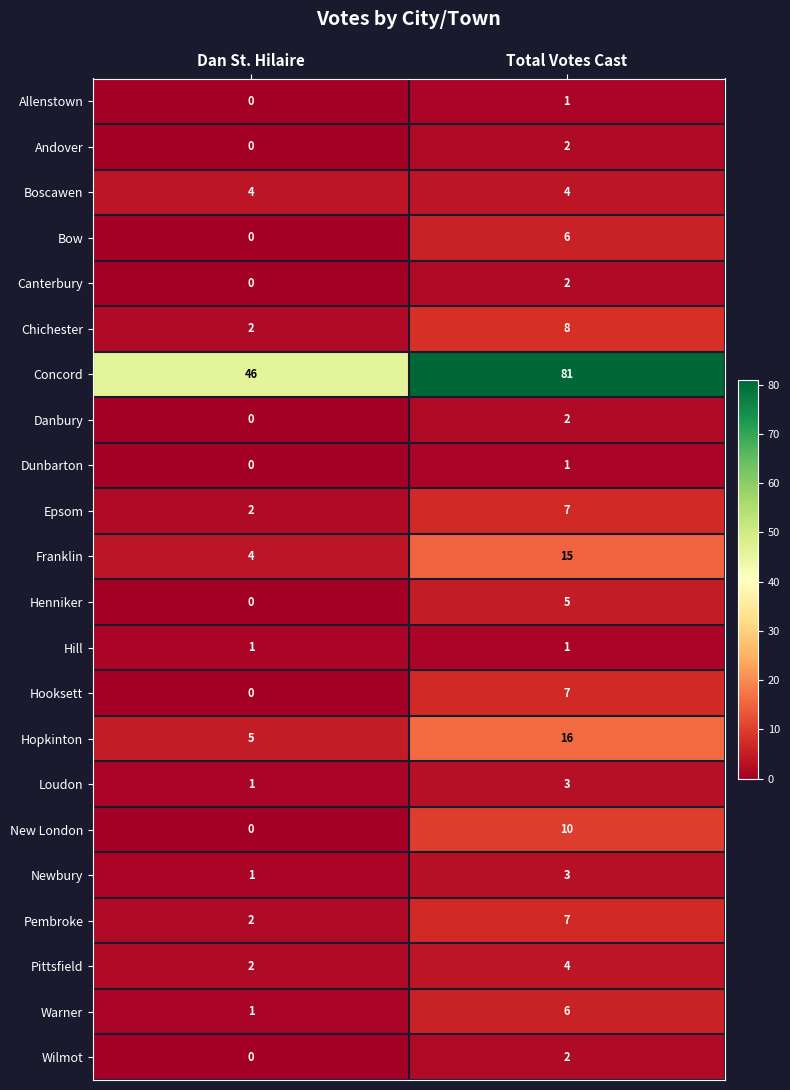

What is the difference between the maximum and minimum values in the New London series?

10